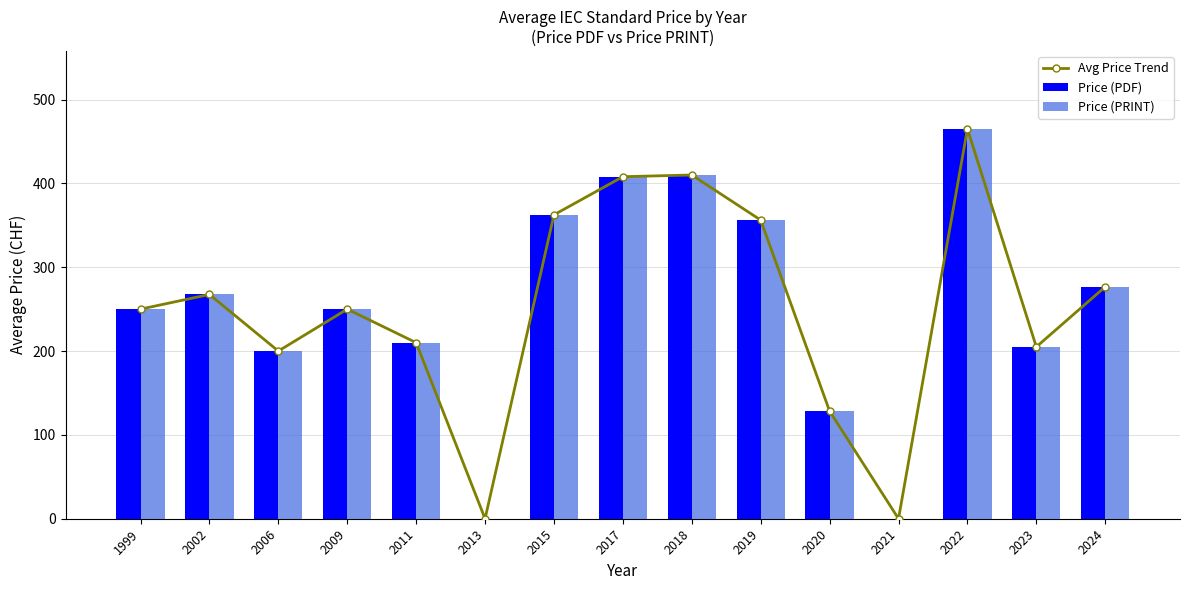

At which category is the sum across all series the highest?

2022